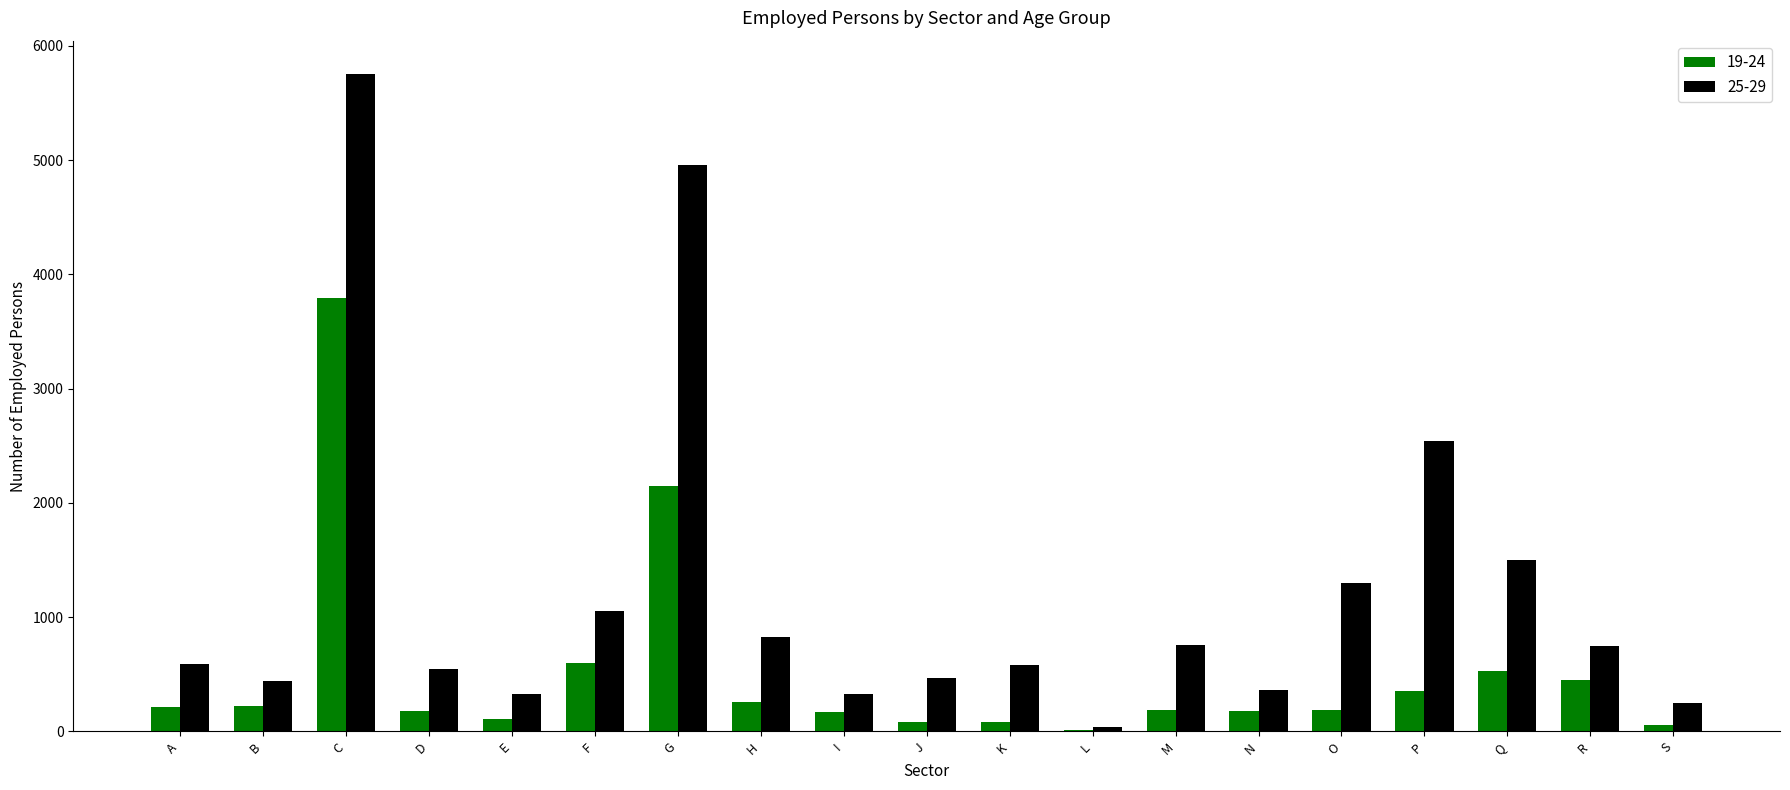

How many series are shown in this chart?

2